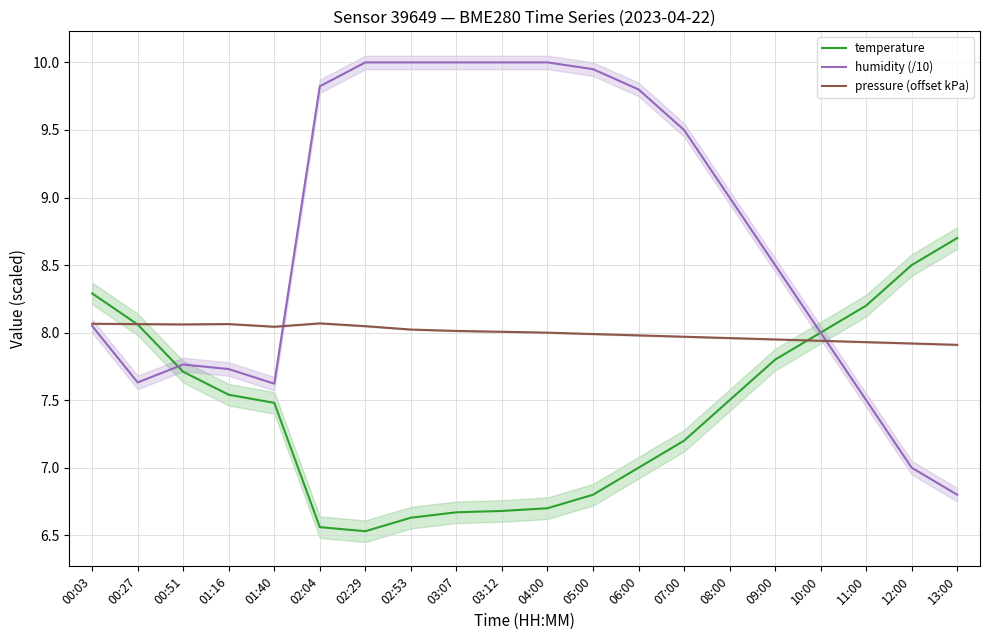

True or false: temperature has a value of 2.6 at 01:40.

False